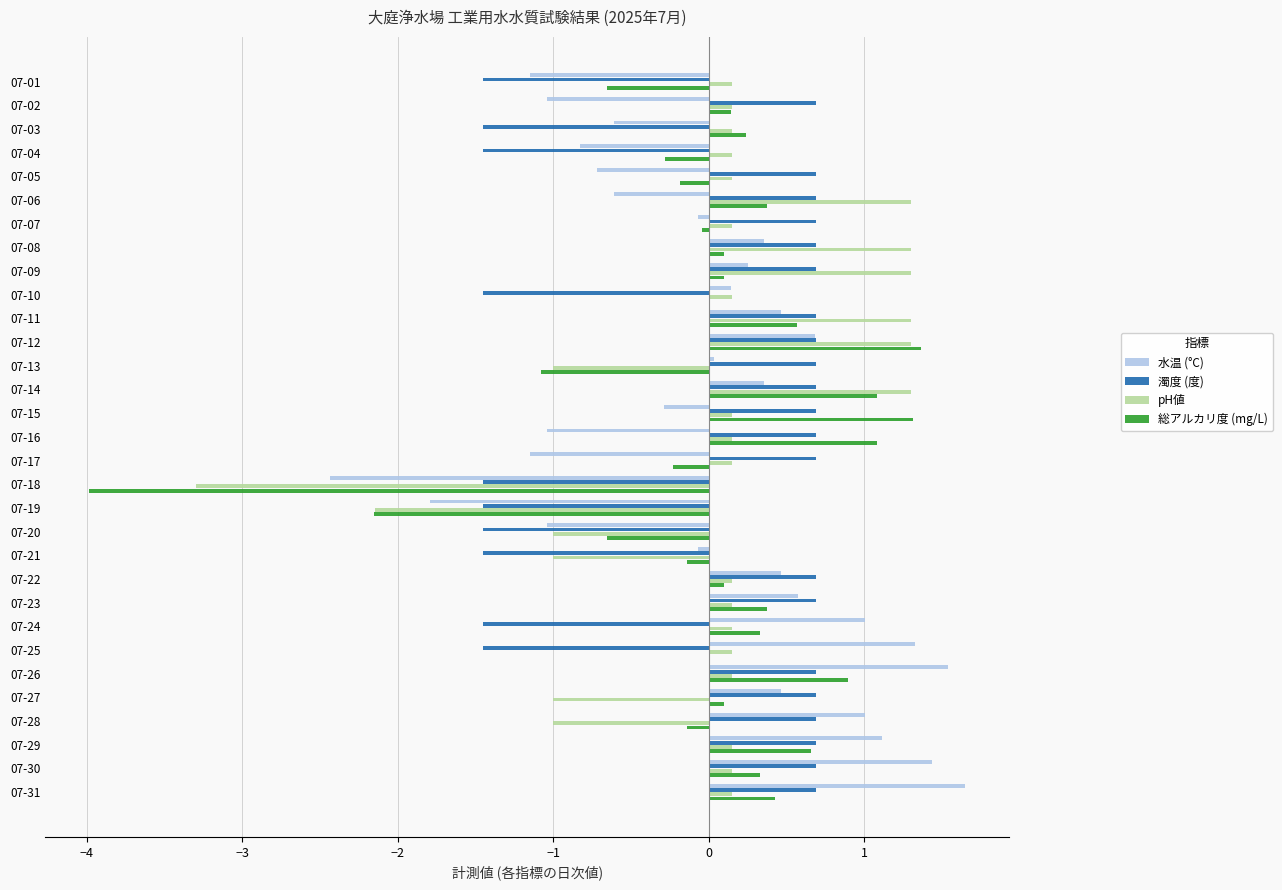

What value does the 水温 (°C) series have at 07-24?

1.0